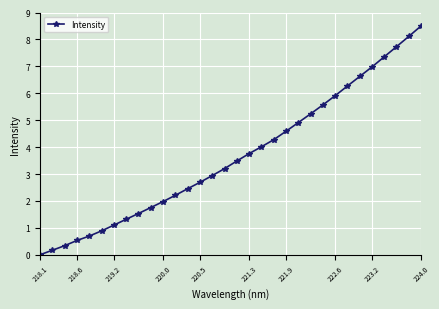

What is the difference between the maximum and second lowest values?

8.3